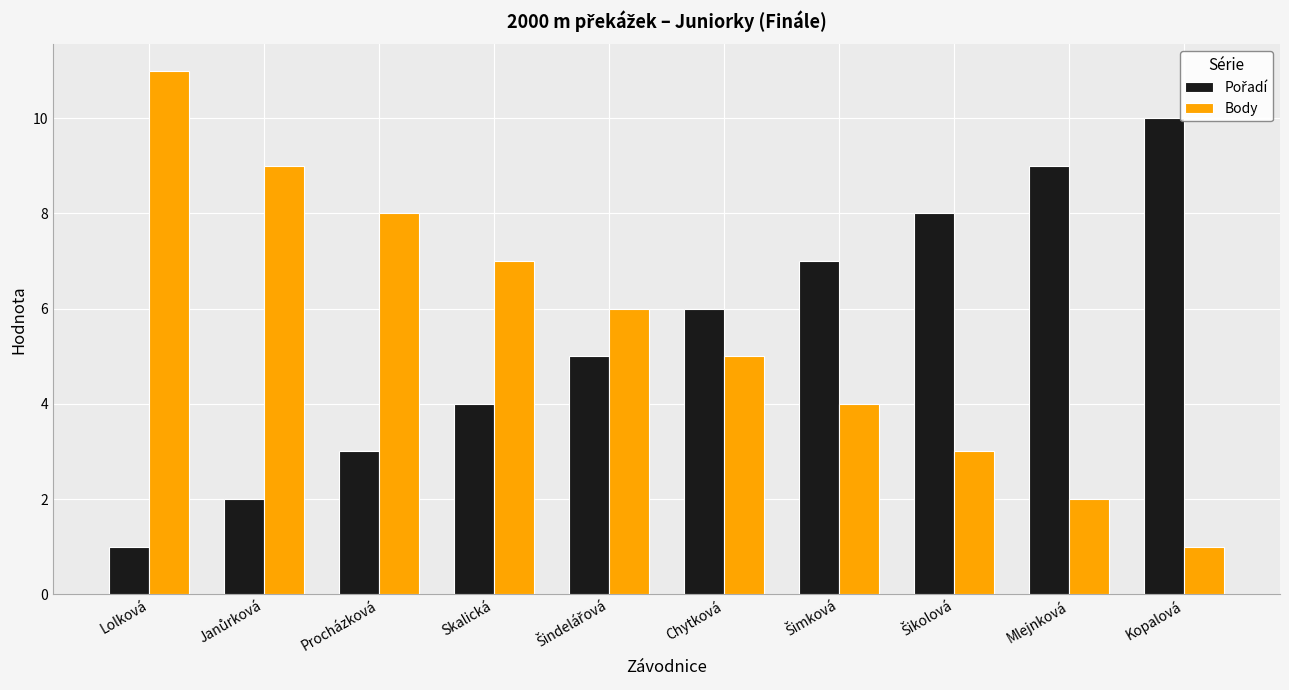

At which label does Body reach its minimum?

Kopalová